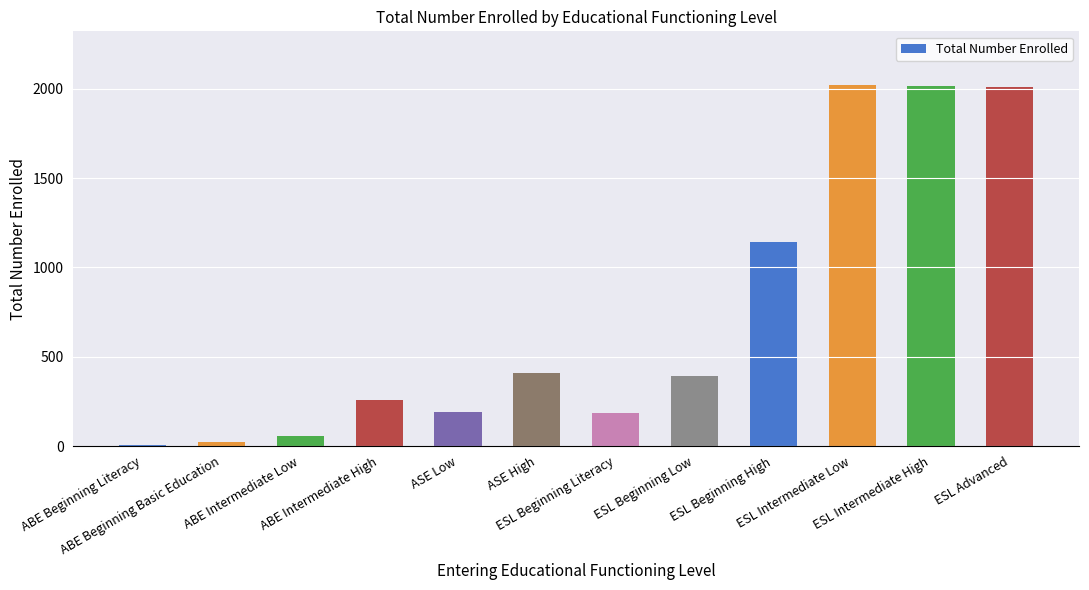

What is the difference between the values at ESL Advanced and ESL Intermediate High?

10